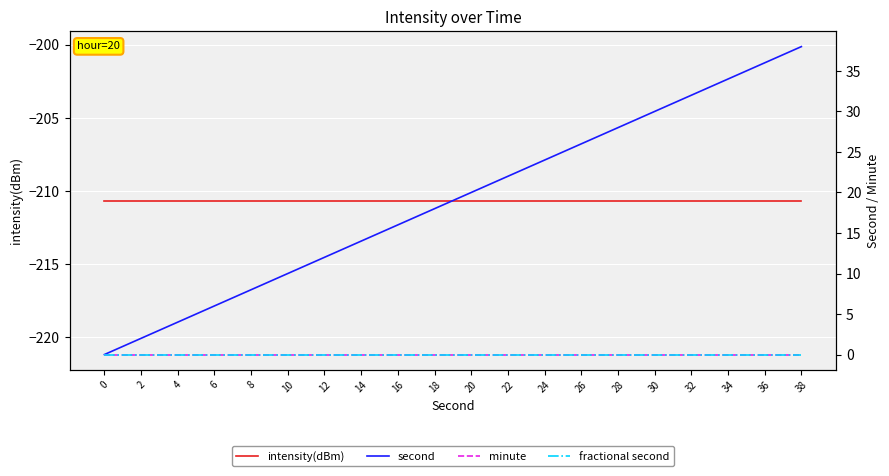

Between 12 and 26, which series saw the biggest shift?

second